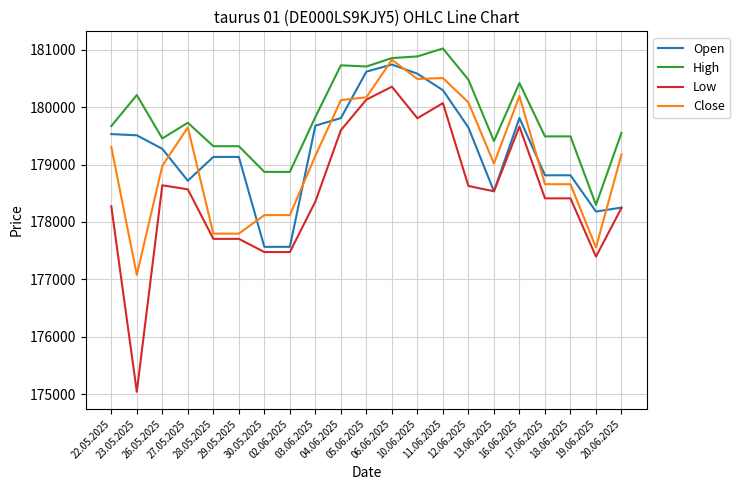

What are all the series names shown in the legend?

Open, High, Low, Close